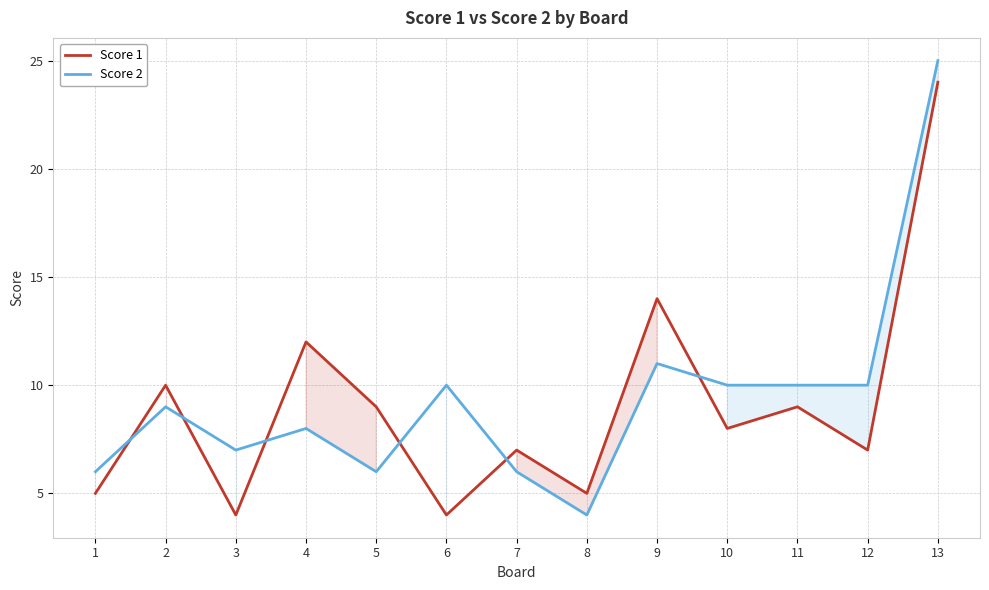

Rank the series by their maximum value, from highest to lowest.

Score 2, Score 1